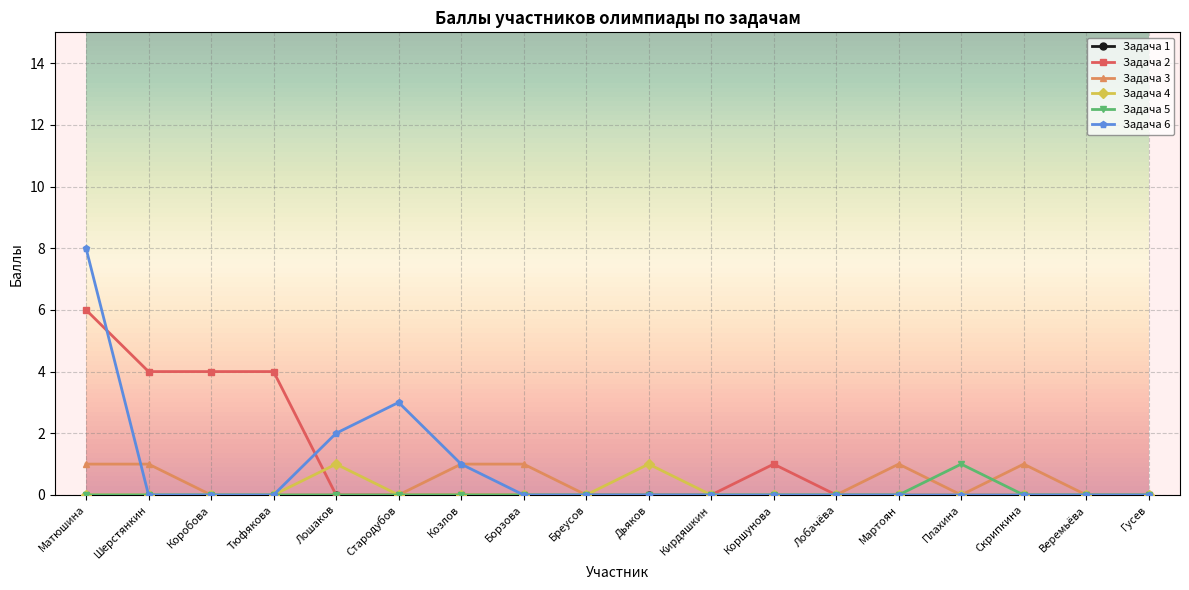

True or false: Задача 4 has more than 1 interior local peaks.

True